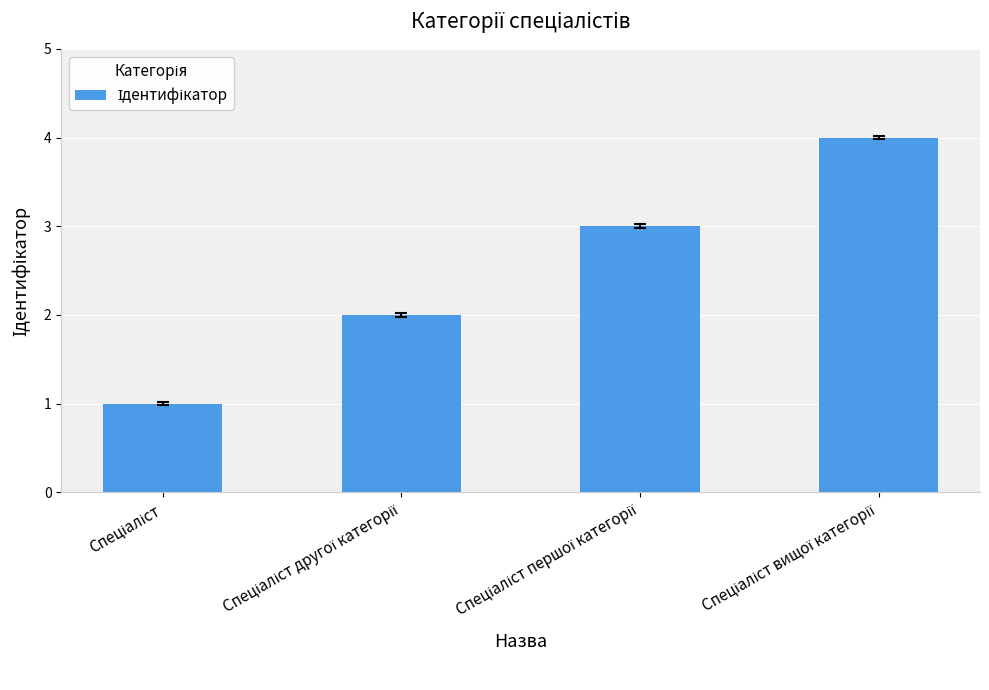

What is the sum of all values?

10